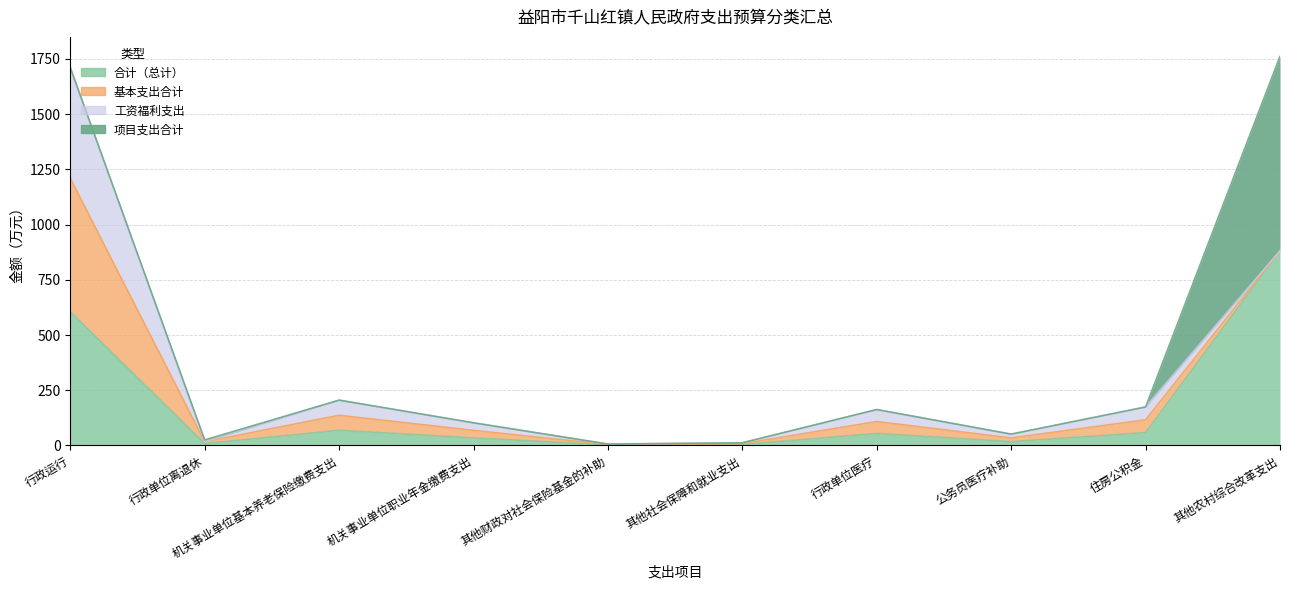

What is the difference between the 工资福利支出 values at 住房公积金 and 其他社会保障和就业支出?

54.0